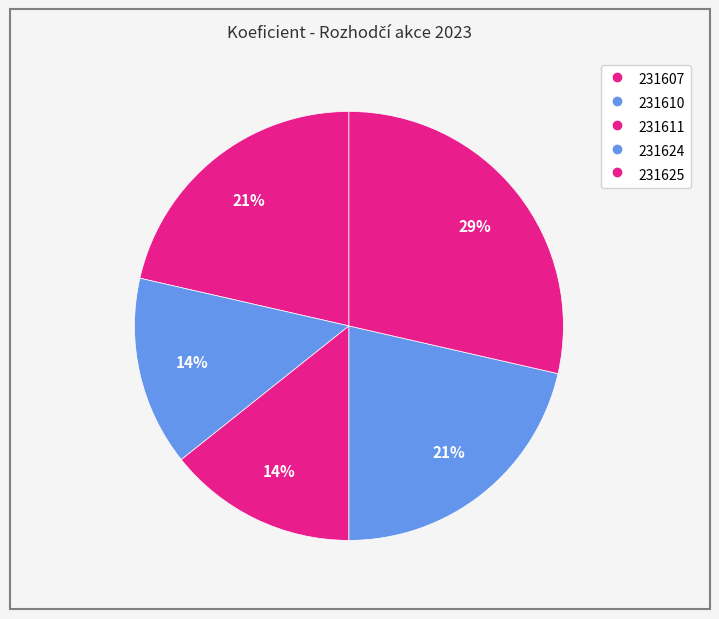

How many segments does this pie chart have?

5